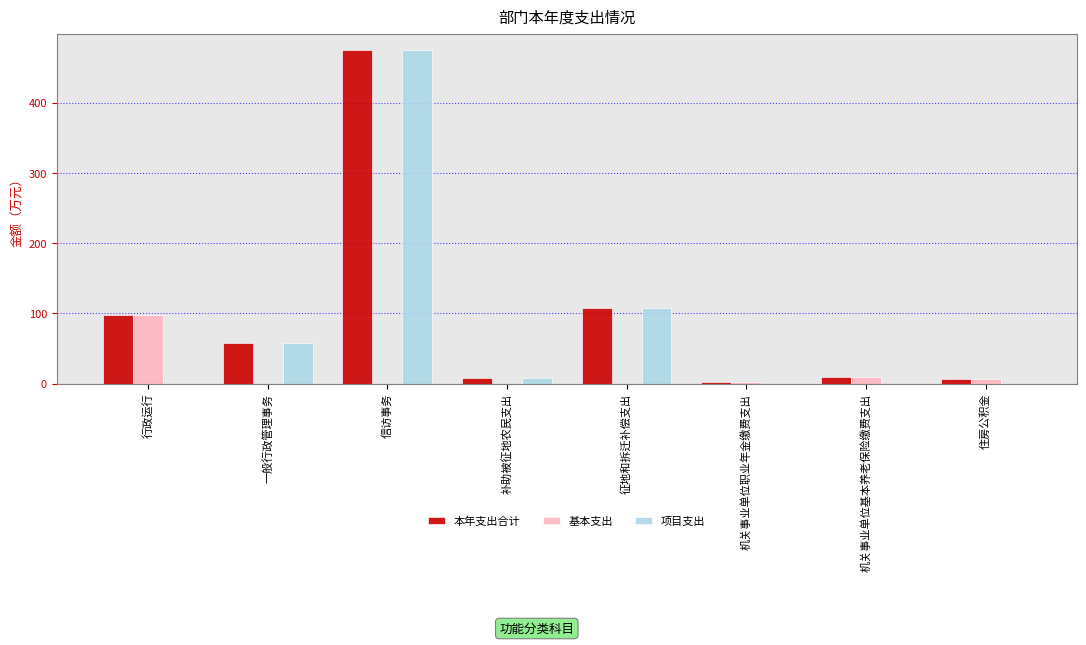

Is the value of 本年支出合计 at 机关事业单位基本养老保险缴费支出 greater than the value of 基本支出 at 机关事业单位职业年金缴费支出?

Yes